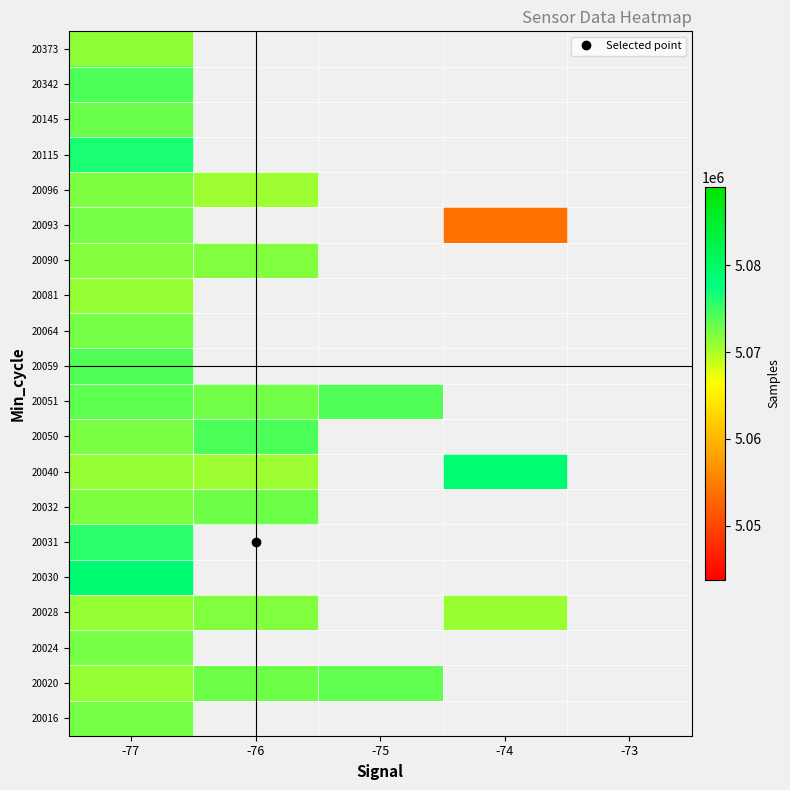

At which category is the sum across all series the highest?

-77